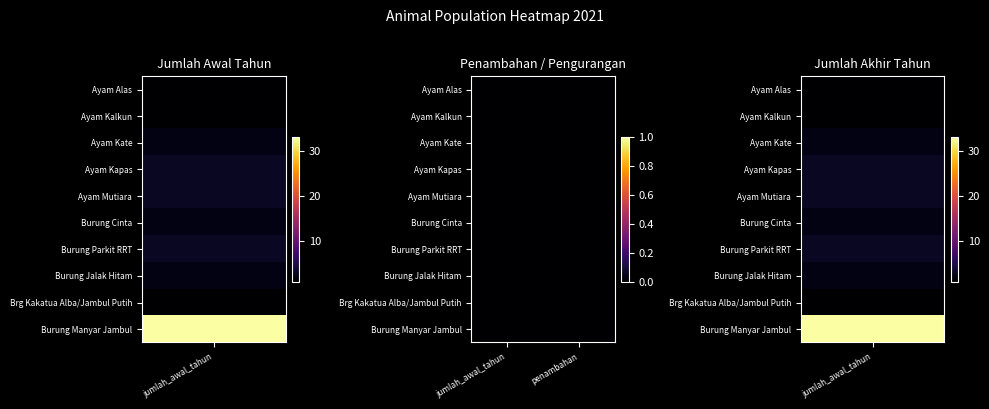

At which label does Ayam Kate reach its peak?

jumlah_awal_tahun